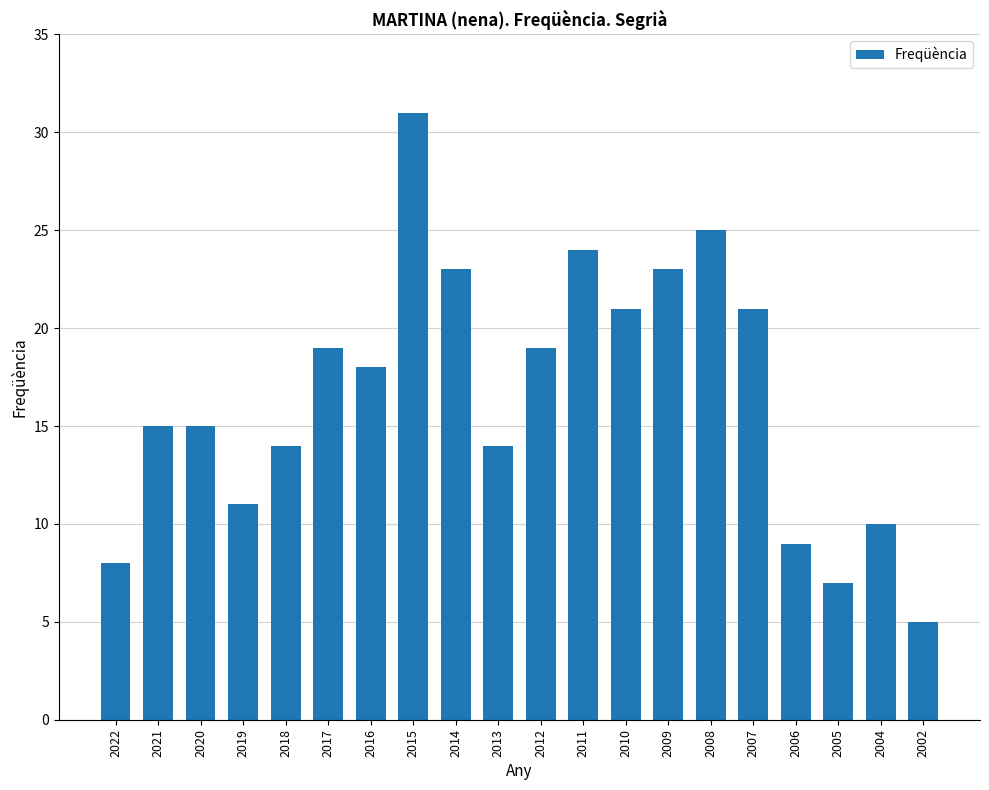

Reading right to left, what are all the values shown in this chart?

2002=5	2004=10	2005=7	2006=9	2007=21	2008=25	2009=23	2010=21	2011=24	2012=19	2013=14	2014=23	2015=31	2016=18	2017=19	2018=14	2019=11	2020=15	2021=15	2022=8